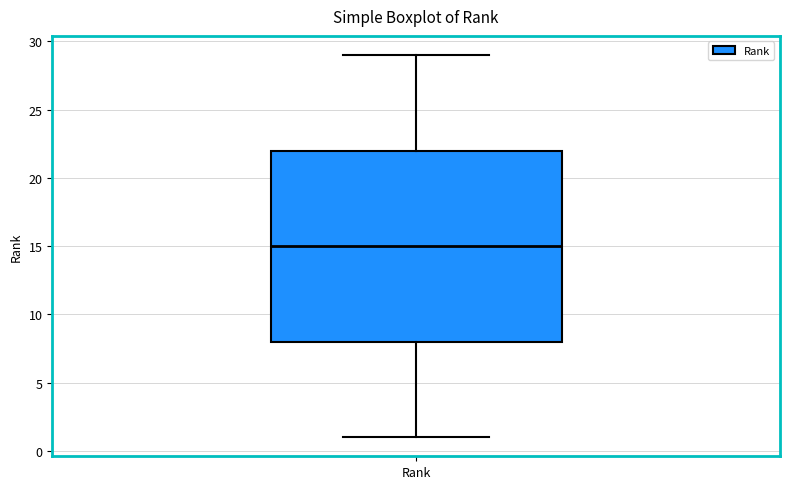

Where does the median line of the box for Rank sit on the y-axis? The values are not printed on the chart, so give them approximately, as read against the axis.

15